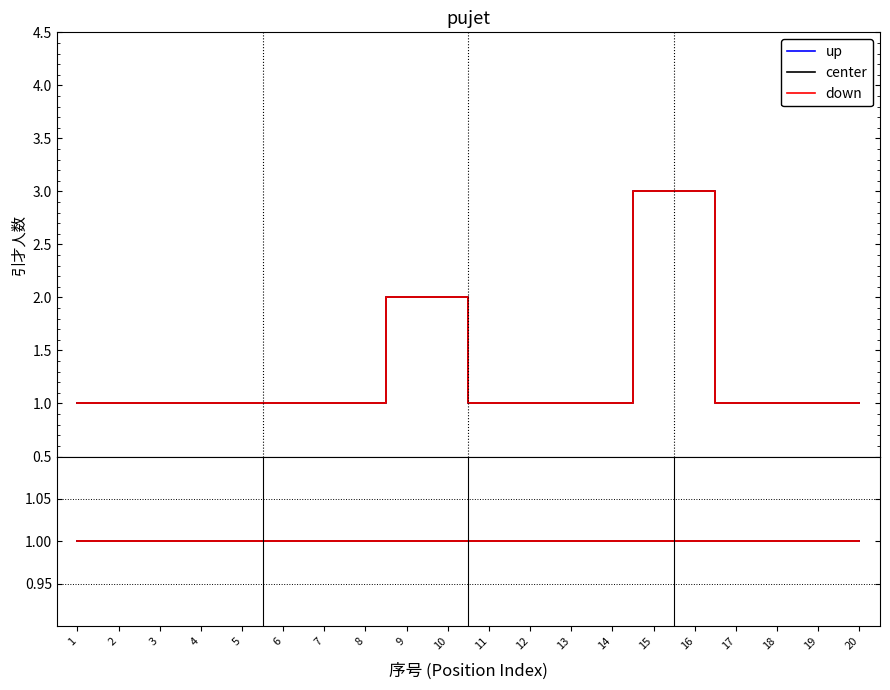

How many categories are shown in the chart?

20